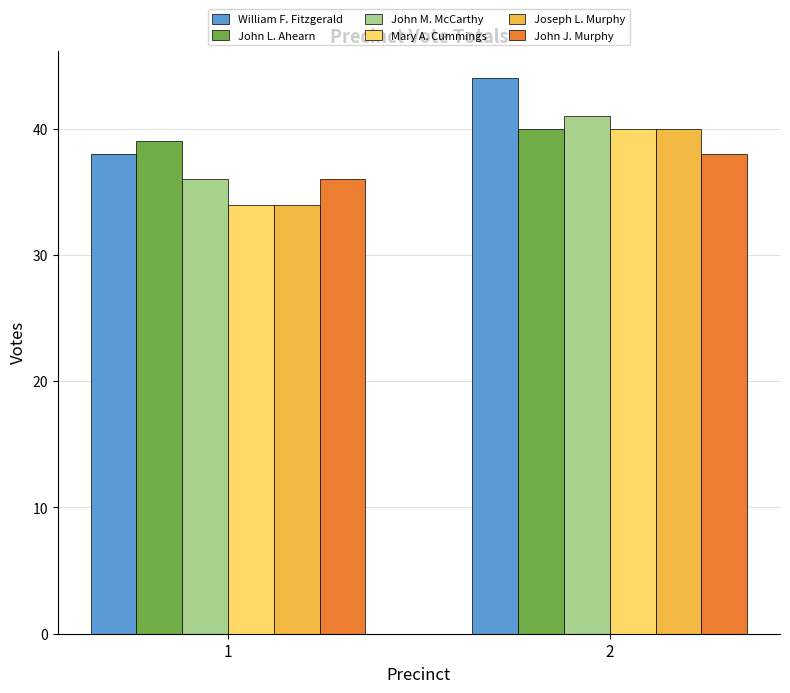

How many series are shown in this chart?

6